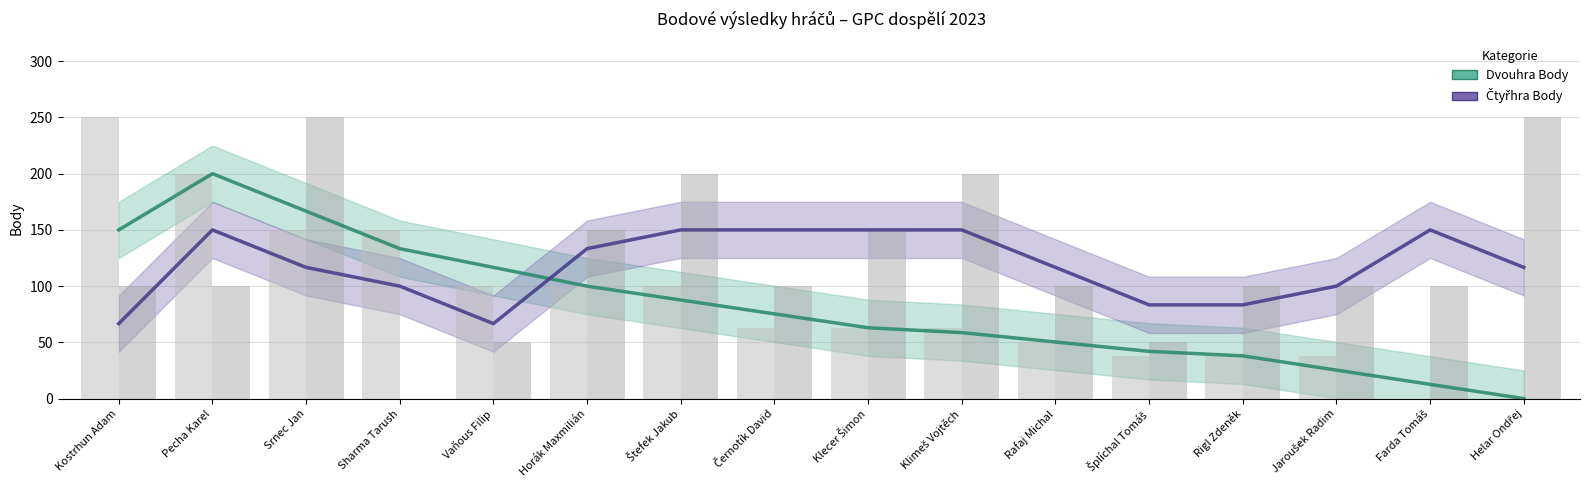

Which series changed the most between Kostrhun Adam and Vaňous Filip?

Dvouhra Body